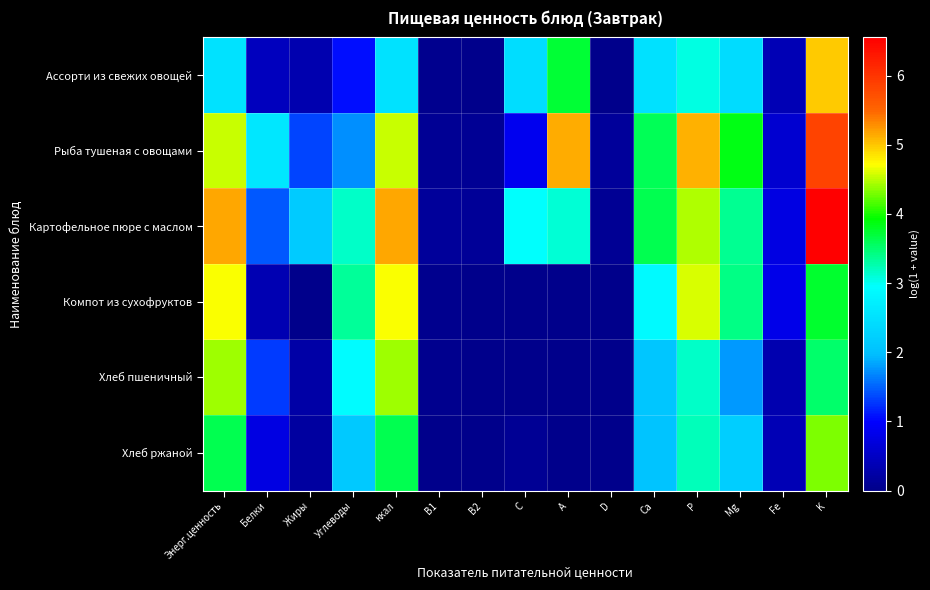

What is the spread (max minus min) of values at Mg?

2.1